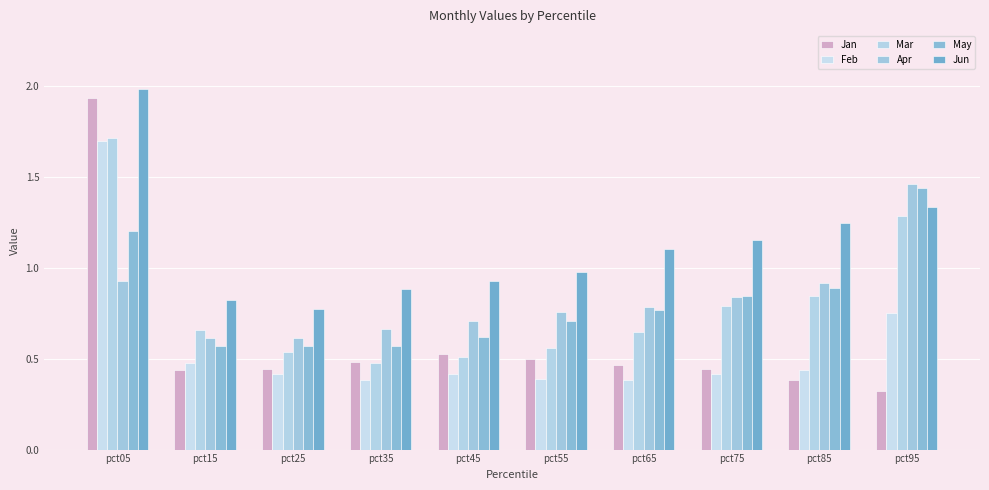

What is the average value of the Jun series?

1.1